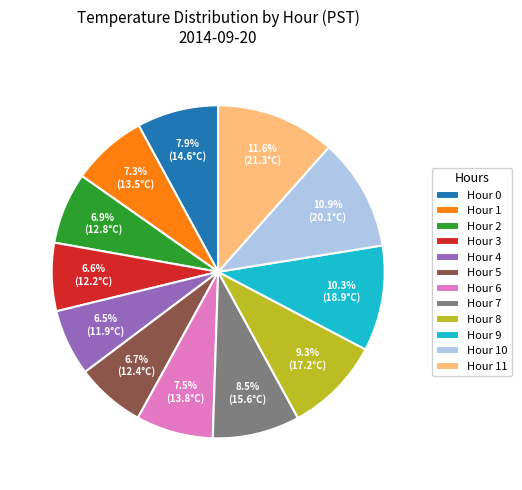

Is there a majority slice in this chart?

No